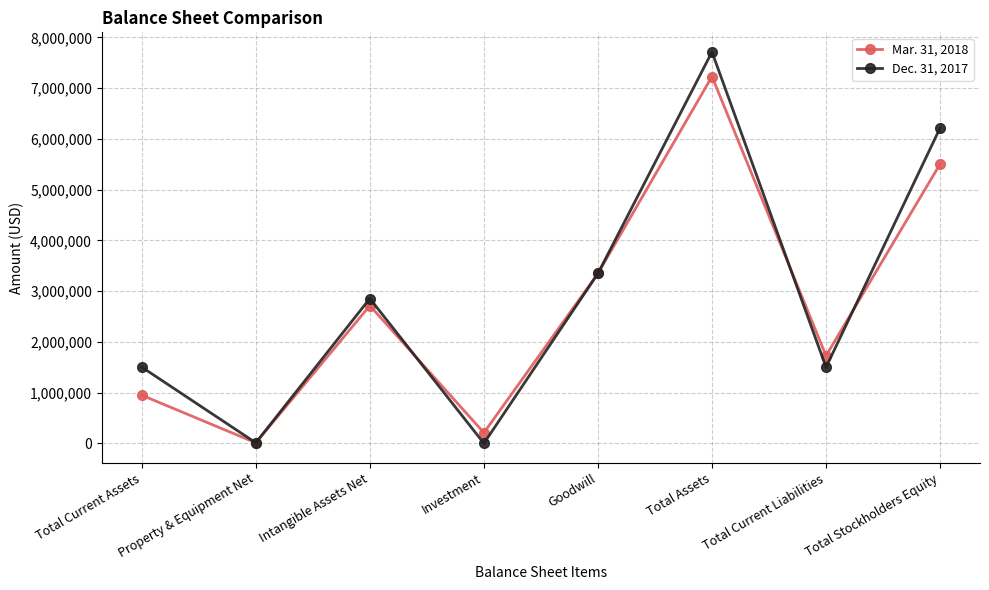

In Dec. 31, 2017, how many points are higher than both neighbors (excluding endpoints)?

2